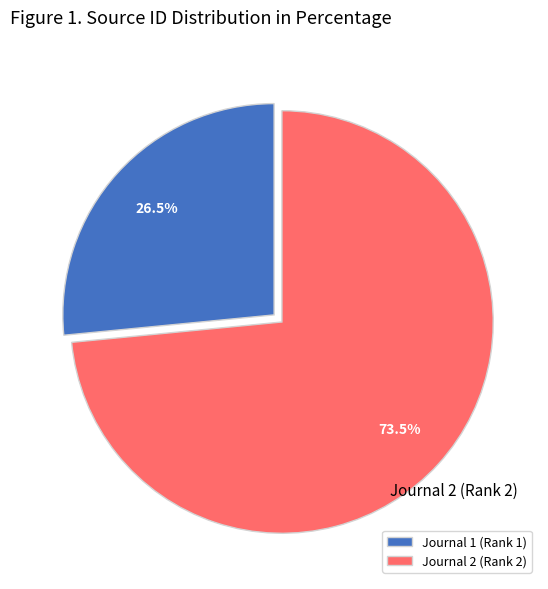

How many slices are in this pie chart?

2